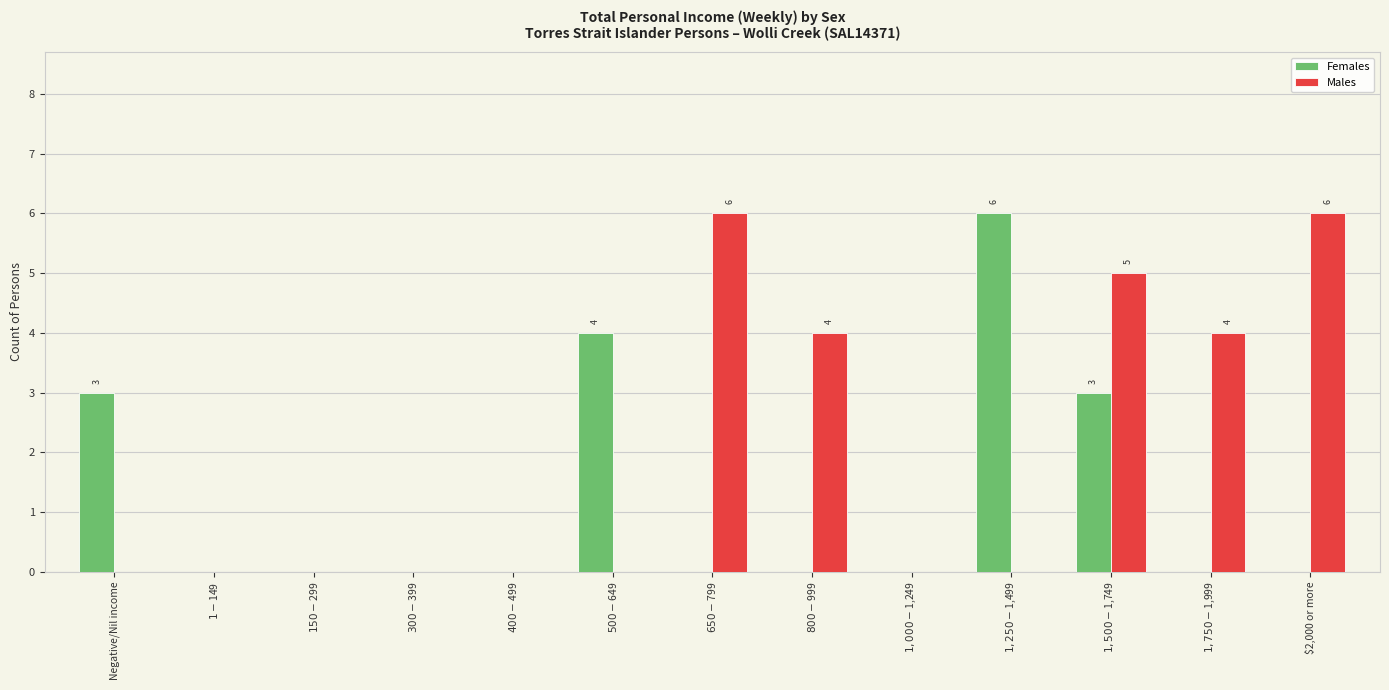

How many distinct data groups are displayed?

2